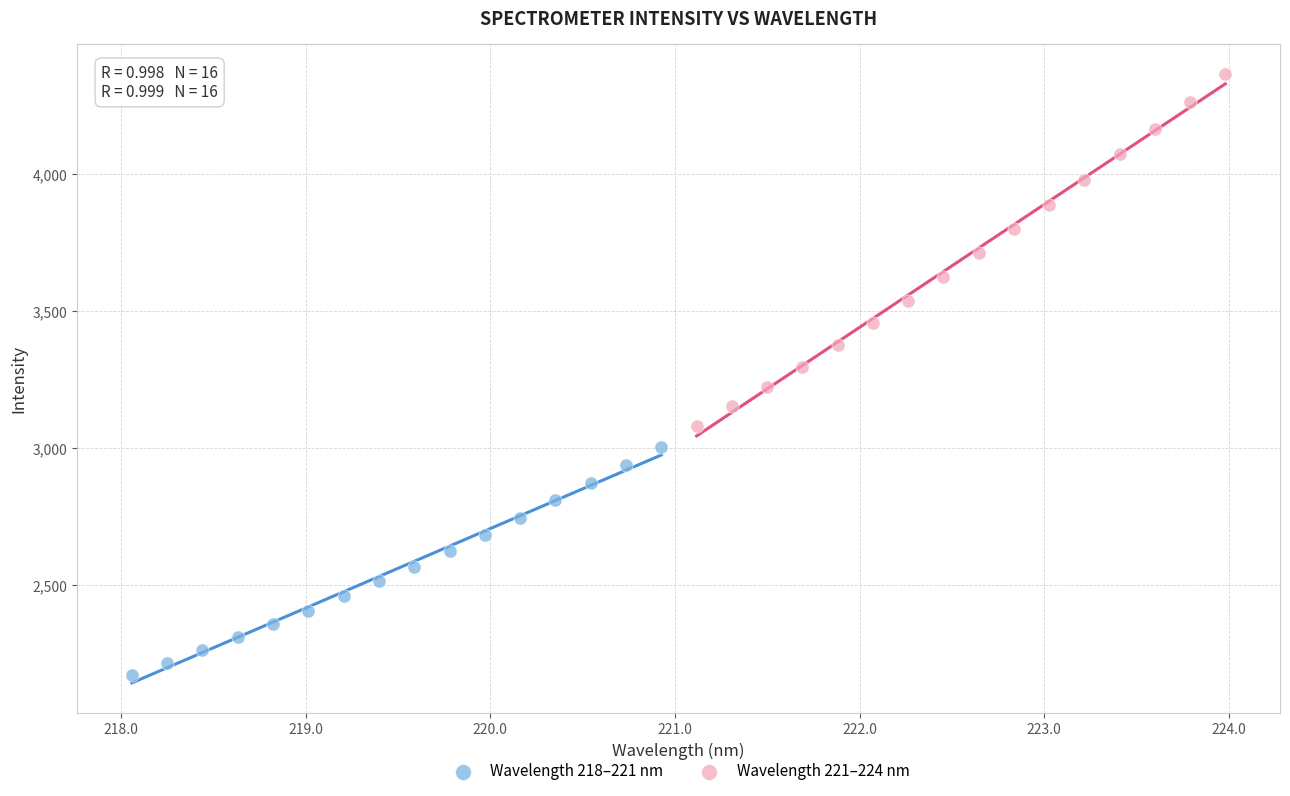

Which series reaches the minimum Y coordinate?

Wavelength 218–221 nm